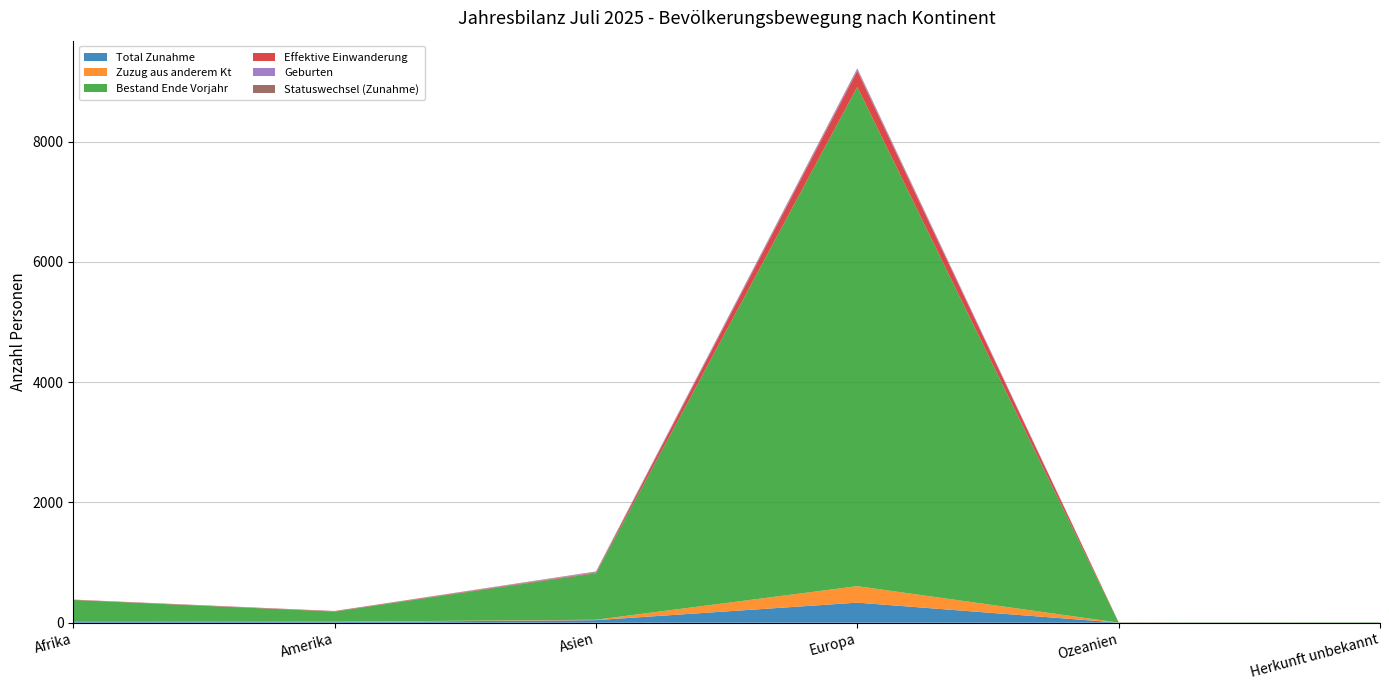

Reading left to right, what are all the values shown in this chart?

Total Zunahme: Afrika=13	Amerika=11	Asien=43	Europa=334	Ozeanien=2	Herkunft unbekannt=1
Zuzug aus anderem Kt: Afrika=2	Amerika=6	Asien=7	Europa=274	Ozeanien=0	Herkunft unbekannt=0
Bestand Ende Vorjahr: Afrika=363	Amerika=168	Asien=774	Europa=8304	Ozeanien=3	Herkunft unbekannt=6
Effektive Einwanderung: Afrika=5	Amerika=6	Asien=11	Europa=267	Ozeanien=2	Herkunft unbekannt=1
Geburten: Afrika=2	Amerika=0	Asien=11	Europa=29	Ozeanien=0	Herkunft unbekannt=0
Statuswechsel (Zunahme): Afrika=0	Amerika=4	Asien=6	Europa=12	Ozeanien=0	Herkunft unbekannt=0